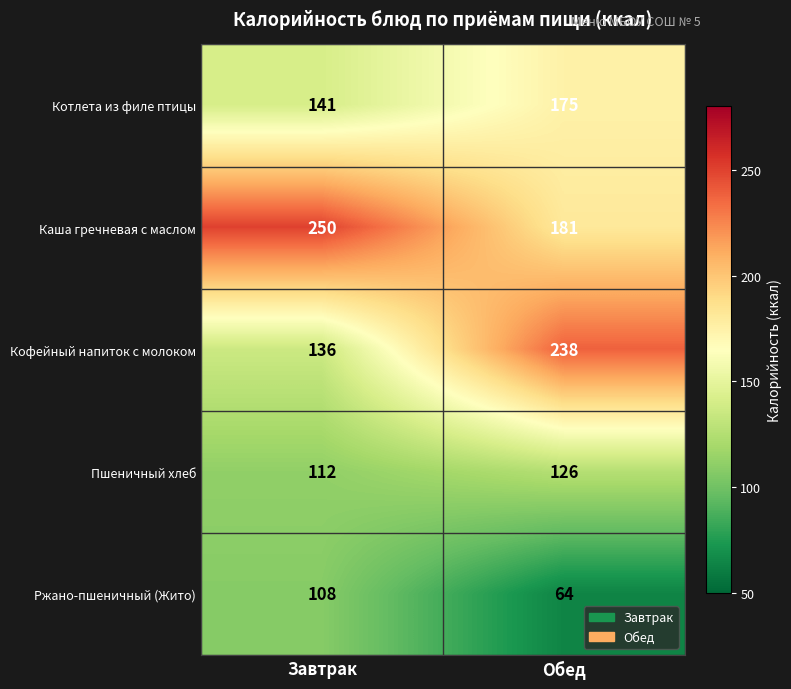

Rank the series by their average value, from highest to lowest.

Каша гречневая с маслом, Кофейный напиток с молоком, Котлета из филе птицы, Пшеничный хлеб, Ржано-пшеничный (Жито)